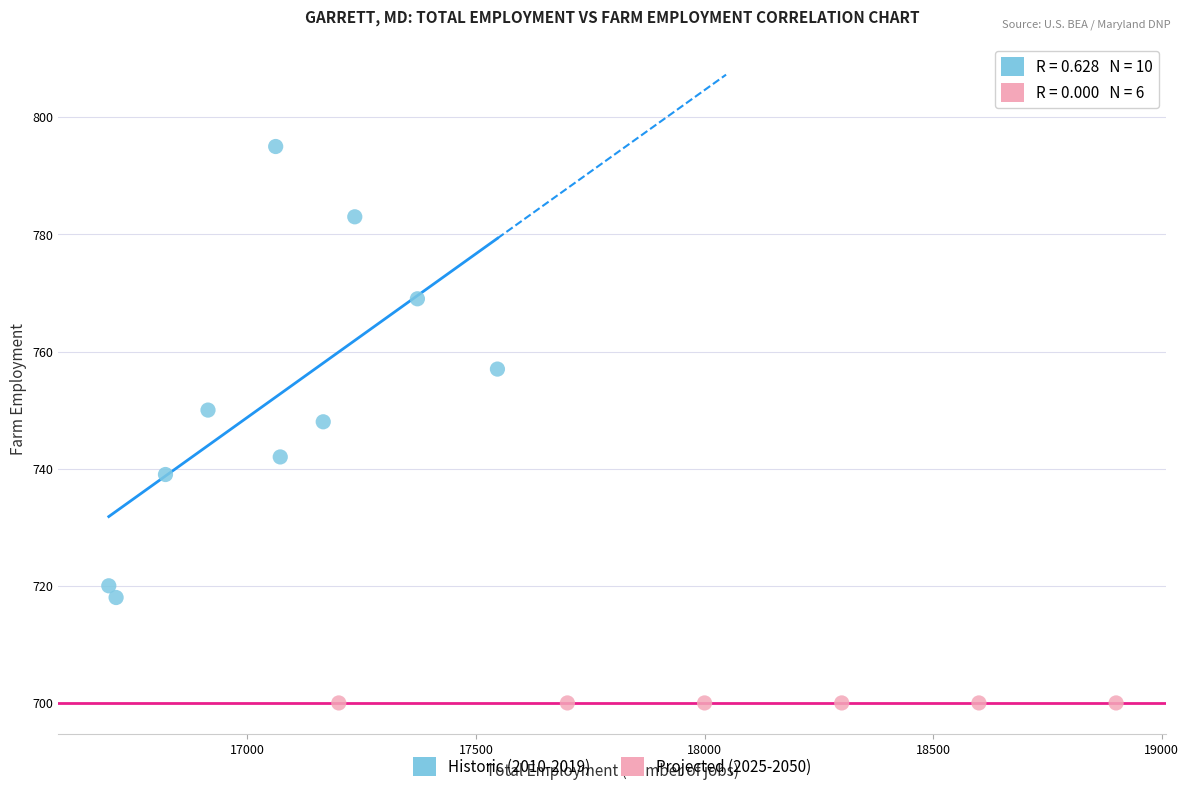

Which series reaches the maximum Y coordinate?

Historic (2010-2019)